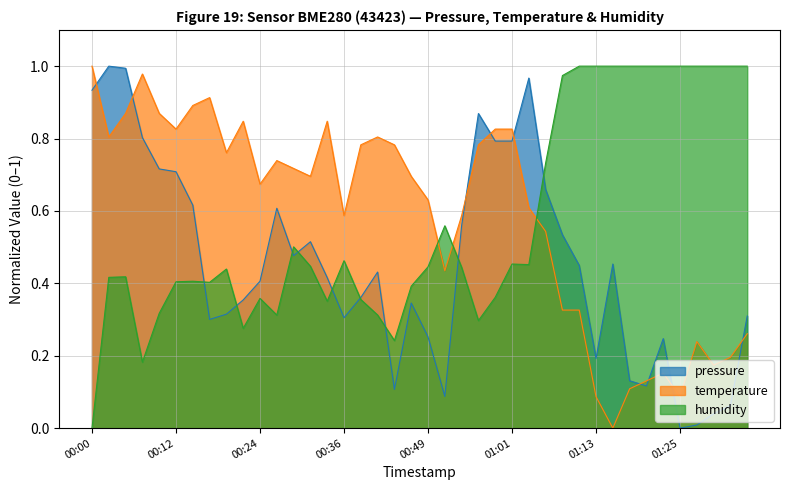

Is it true that humidity equals 0.2 at 2023-04-23T00:53:58?

False